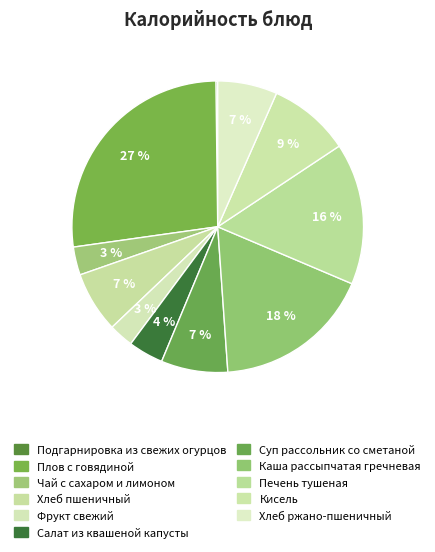

Which category has the biggest portion of the pie?

Плов с говядиной